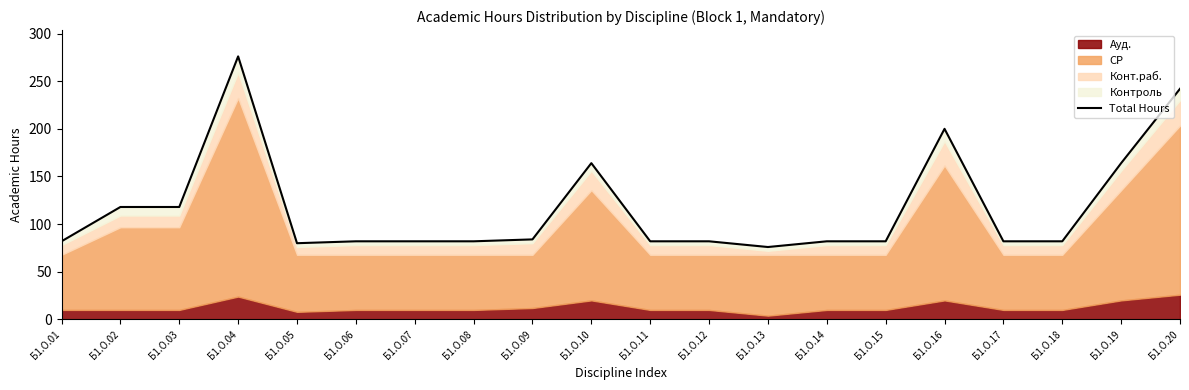

How many values are below 82?

2